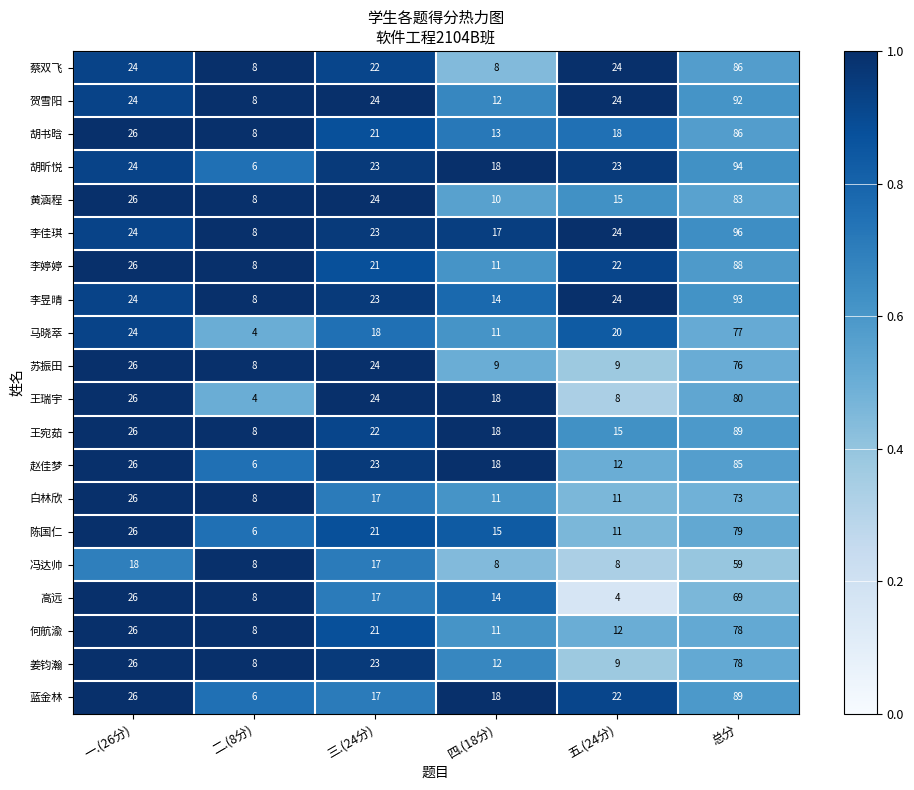

Which series changed the most between 二.(8分) and 三.(24分)?

王瑞宇